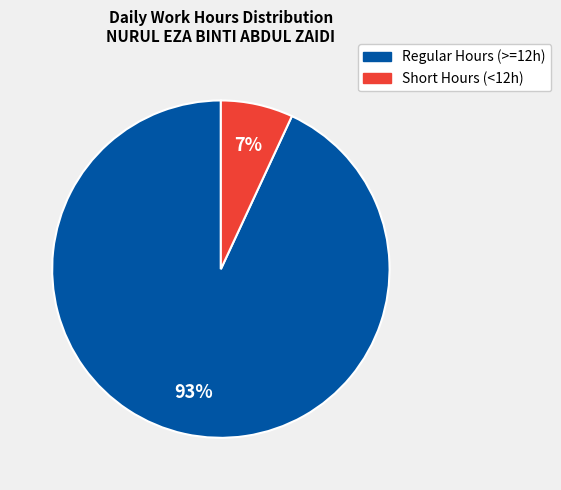

To the nearest percent, what is the average slice percentage?

50%